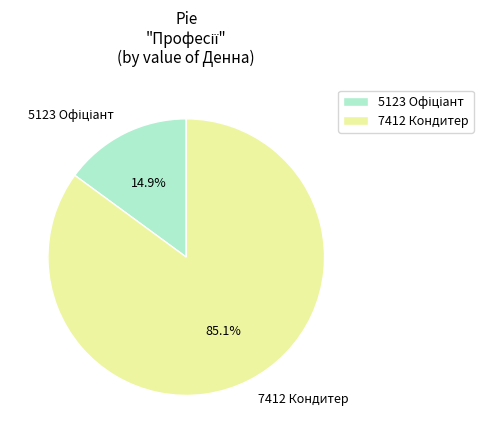

What portion of the pie excludes 7412 Кондитер?

14.9%